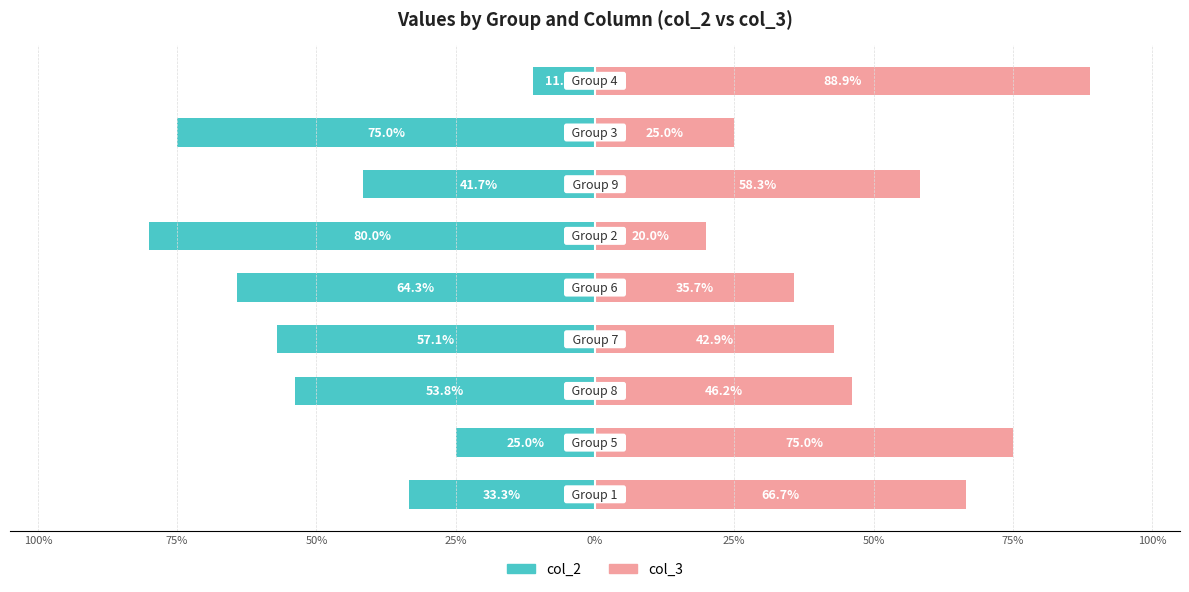

Are the bars horizontal?

Yes